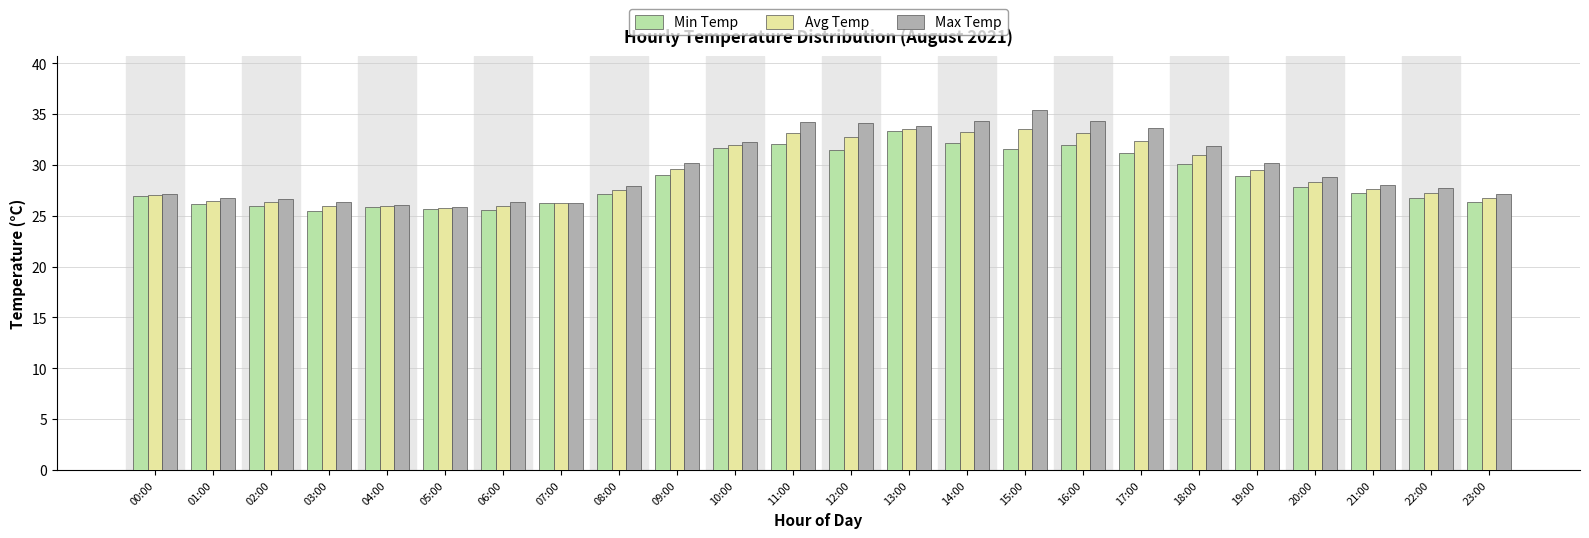

Does the chart contain stacked bars?

No